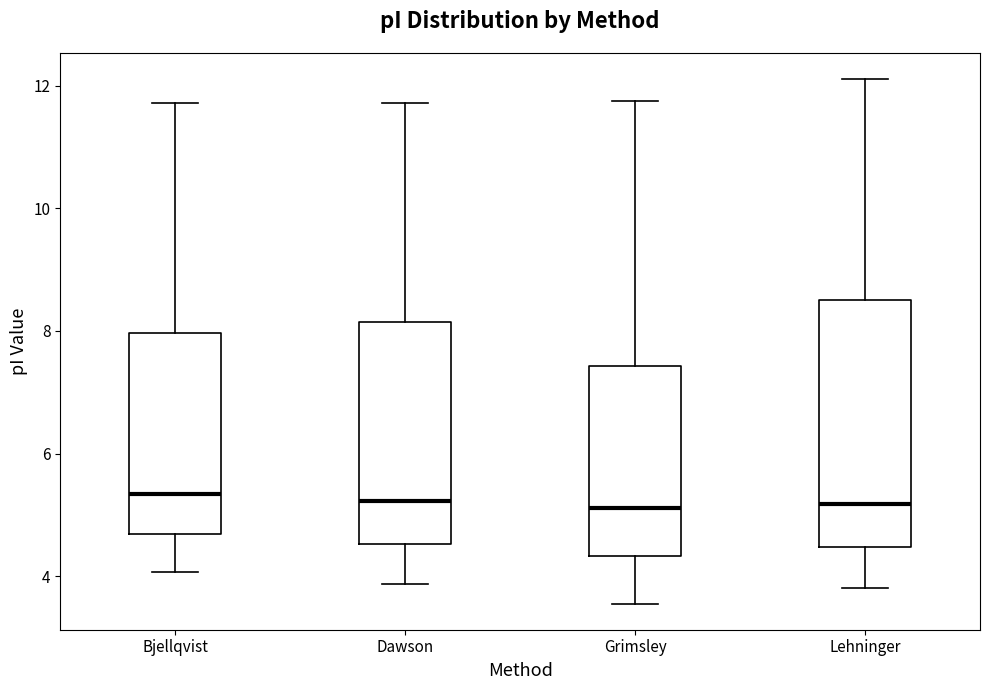

Reading left to right, transcribe this box plot: for each box, give where its median line is, the range the box spans, and where its two whiskers end, as read against the y-axis. The values are not printed on the chart, so give them approximately, as read against the axis.

Bjellqvist: median 5.4, box 4.6 to 8.0, whiskers 4.0 to 11.8
Dawson: median 5.2, box 4.6 to 8.2, whiskers 3.8 to 11.8
Grimsley: median 5.2, box 4.4 to 7.4, whiskers 3.6 to 11.8
Lehninger: median 5.2, box 4.4 to 8.6, whiskers 3.8 to 12.2